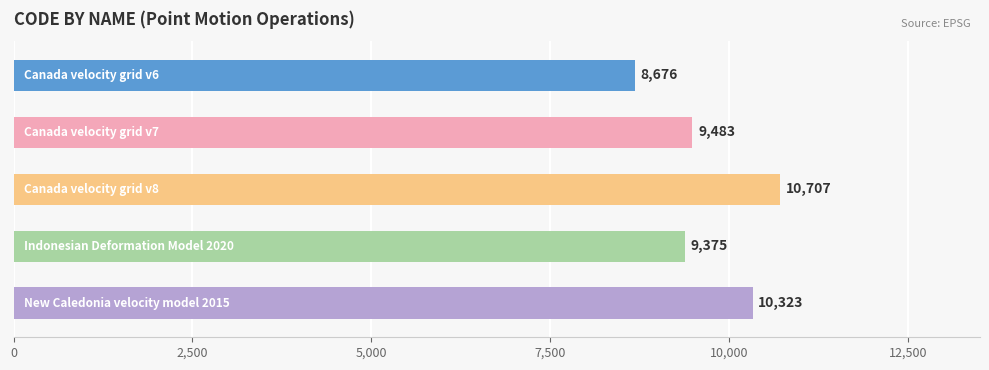

What is the value of the 5th bar from the top?

10323